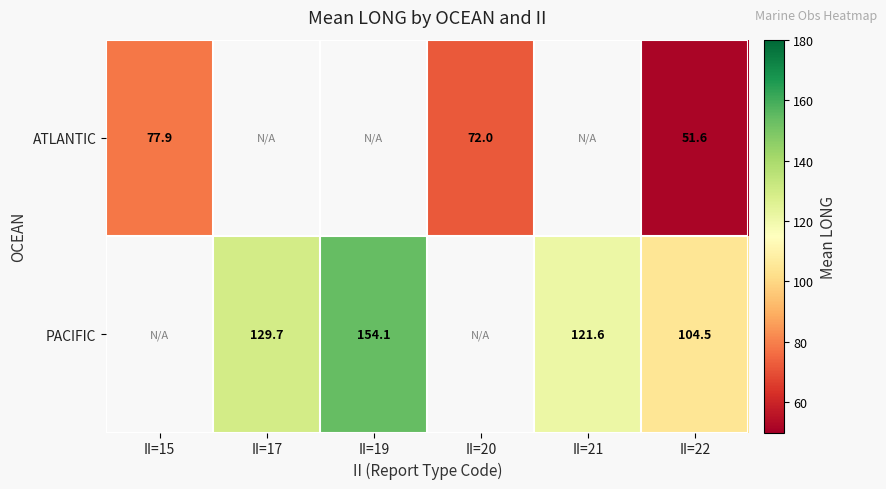

How many data points does each series have?

6